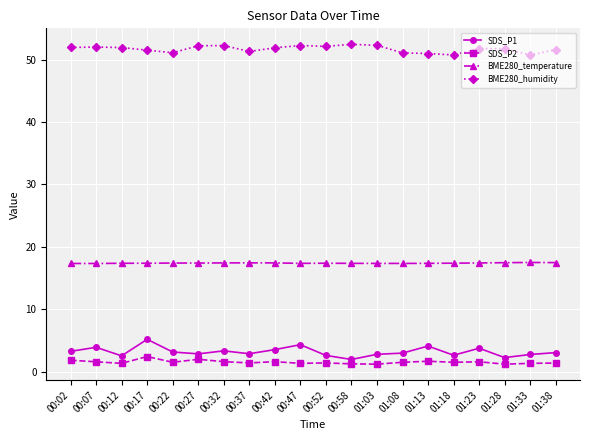

True or false: BME280_humidity has more than 1 points higher than both neighbors.

True